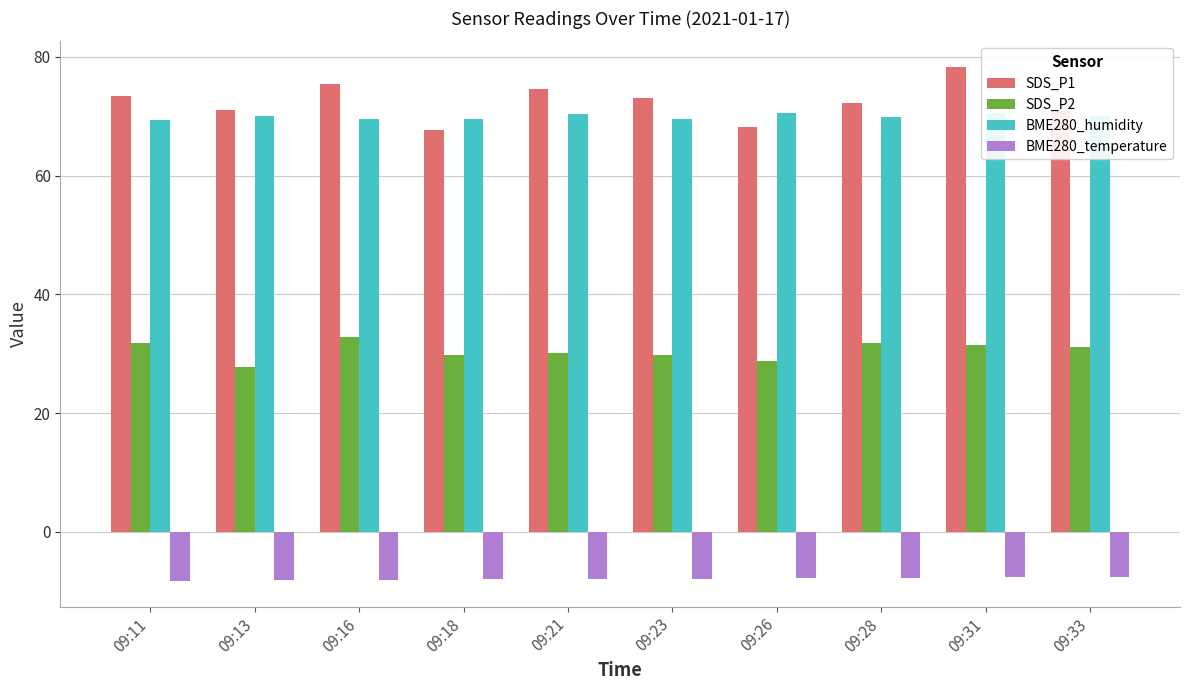

The value of SDS_P1 at 09:28 is 35.7. True or false?

False